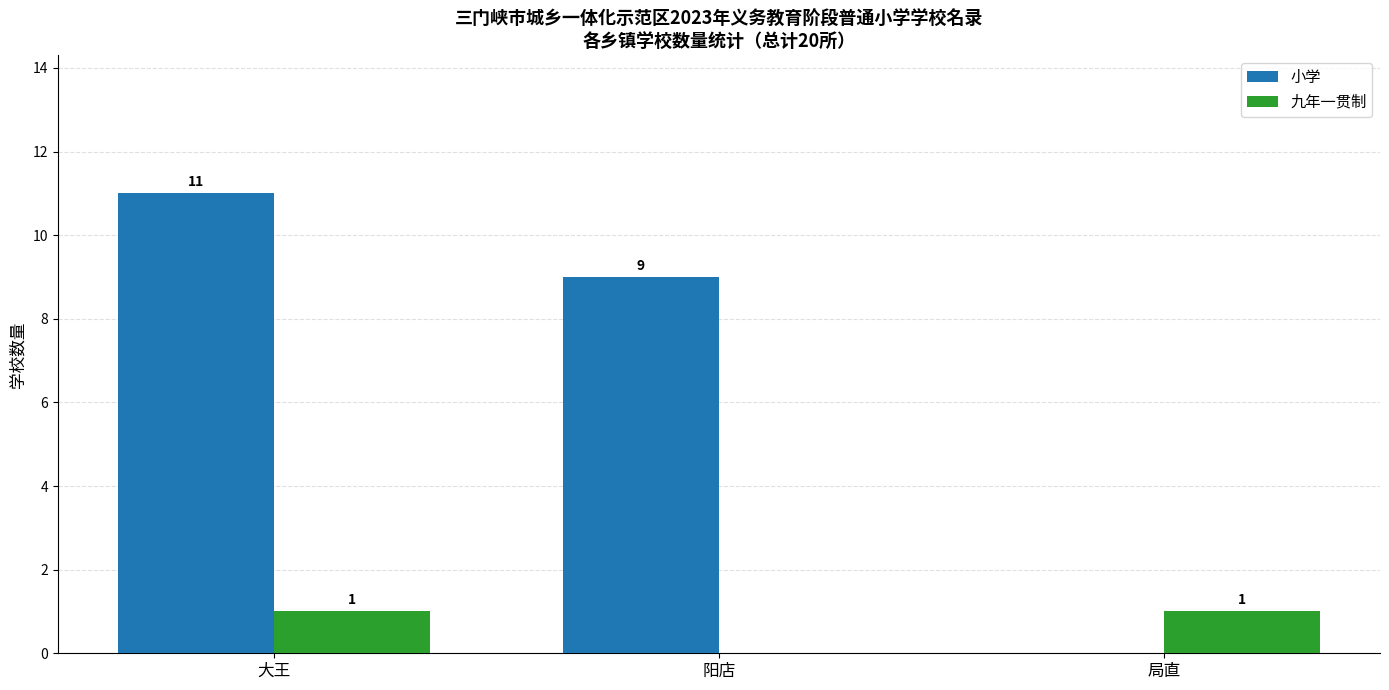

Count the number of data series in this chart.

2